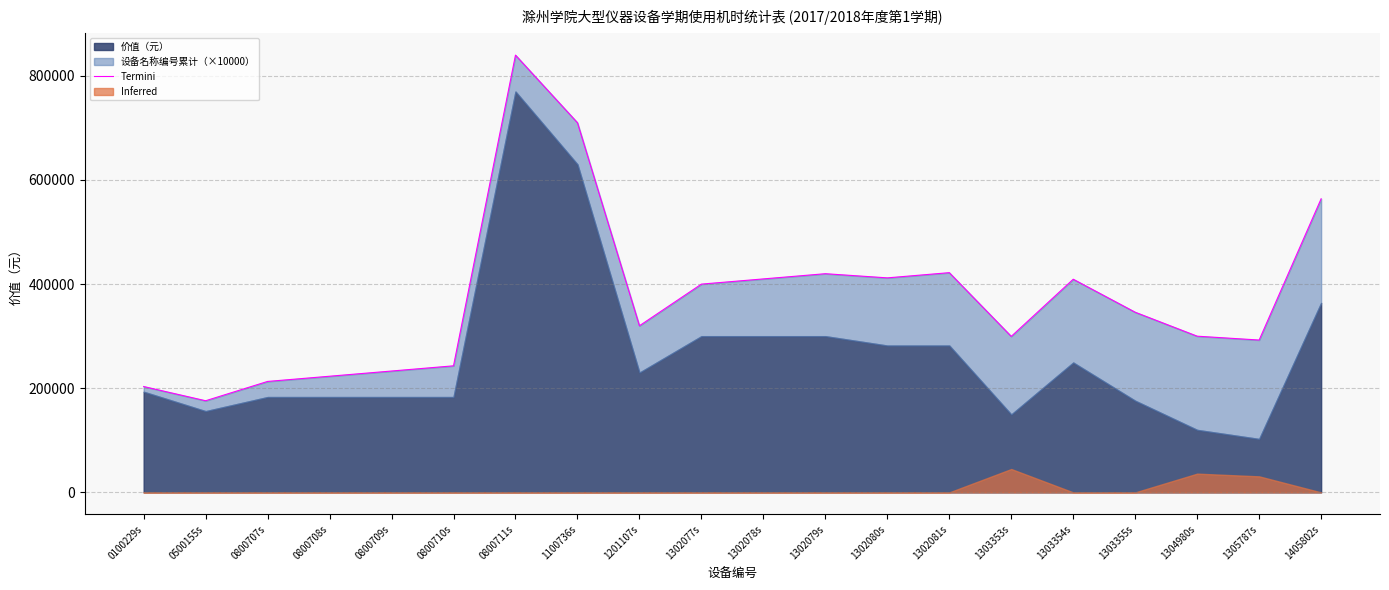

At which category does the chart reach its peak across all series?

0800711s